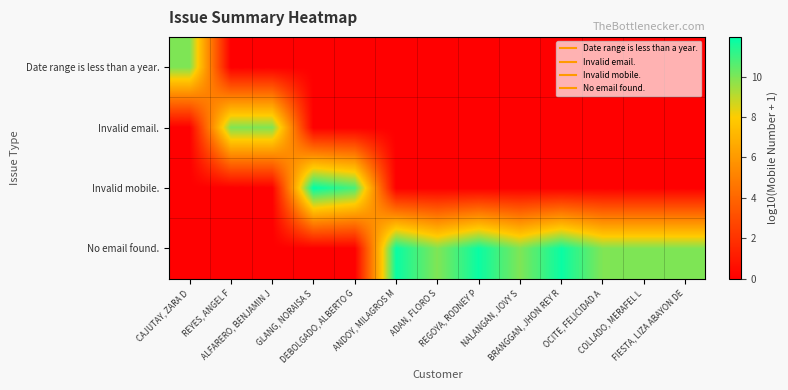

Reading right to left, transcribe all the data shown in this chart.

Date range is less than a year.: FIESTA, LIZA ABAYON DE=0.0	COLLADO, MERAFEL L=0.0	OCITE, FELICIDAD A=0.0	BRANGGAN, JHON REY R=0.0	NALANGAN, JOVY S=0.0	REGOYA, RODNEY P=0.0	ADAN, FLORO S=0.0	ANDOY, MILAGROS M=0.0	DEBOLGADO, ALBERTO G=0.0	GLANG, NORAISA S=0.0	ALFARERO, BENJAMIN J=0.0	REYES, ANGEL F=0.0	CAJUTAY, ZARA D=10.0
Invalid email.: FIESTA, LIZA ABAYON DE=0.0	COLLADO, MERAFEL L=0.0	OCITE, FELICIDAD A=0.0	BRANGGAN, JHON REY R=0.0	NALANGAN, JOVY S=0.0	REGOYA, RODNEY P=0.0	ADAN, FLORO S=0.0	ANDOY, MILAGROS M=0.0	DEBOLGADO, ALBERTO G=0.0	GLANG, NORAISA S=0.0	ALFARERO, BENJAMIN J=10.0	REYES, ANGEL F=10.0	CAJUTAY, ZARA D=0.0
Invalid mobile.: FIESTA, LIZA ABAYON DE=0.0	COLLADO, MERAFEL L=0.0	OCITE, FELICIDAD A=0.0	BRANGGAN, JHON REY R=0.0	NALANGAN, JOVY S=0.0	REGOYA, RODNEY P=0.0	ADAN, FLORO S=0.0	ANDOY, MILAGROS M=0.0	DEBOLGADO, ALBERTO G=10.8	GLANG, NORAISA S=12.0	ALFARERO, BENJAMIN J=0.0	REYES, ANGEL F=0.0	CAJUTAY, ZARA D=0.0
No email found.: FIESTA, LIZA ABAYON DE=10.0	COLLADO, MERAFEL L=10.0	OCITE, FELICIDAD A=10.0	BRANGGAN, JHON REY R=11.8	NALANGAN, JOVY S=10.0	REGOYA, RODNEY P=11.8	ADAN, FLORO S=10.0	ANDOY, MILAGROS M=11.8	DEBOLGADO, ALBERTO G=0.0	GLANG, NORAISA S=0.0	ALFARERO, BENJAMIN J=0.0	REYES, ANGEL F=0.0	CAJUTAY, ZARA D=0.0